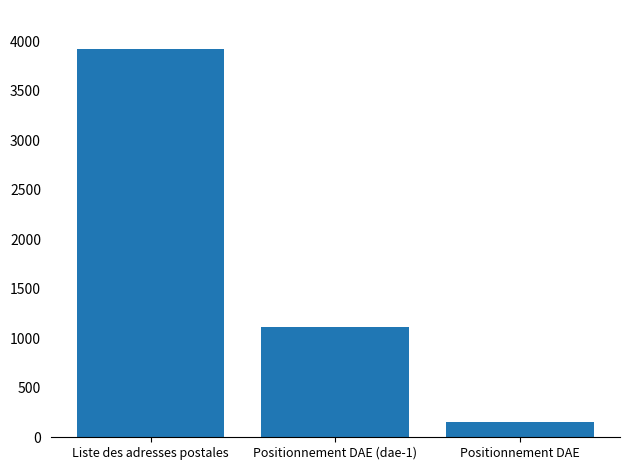

Reading right to left, transcribe all the data shown in this chart.

Positionnement DAE=150	Positionnement DAE (dae-1)=1109	Liste des adresses postales=3921